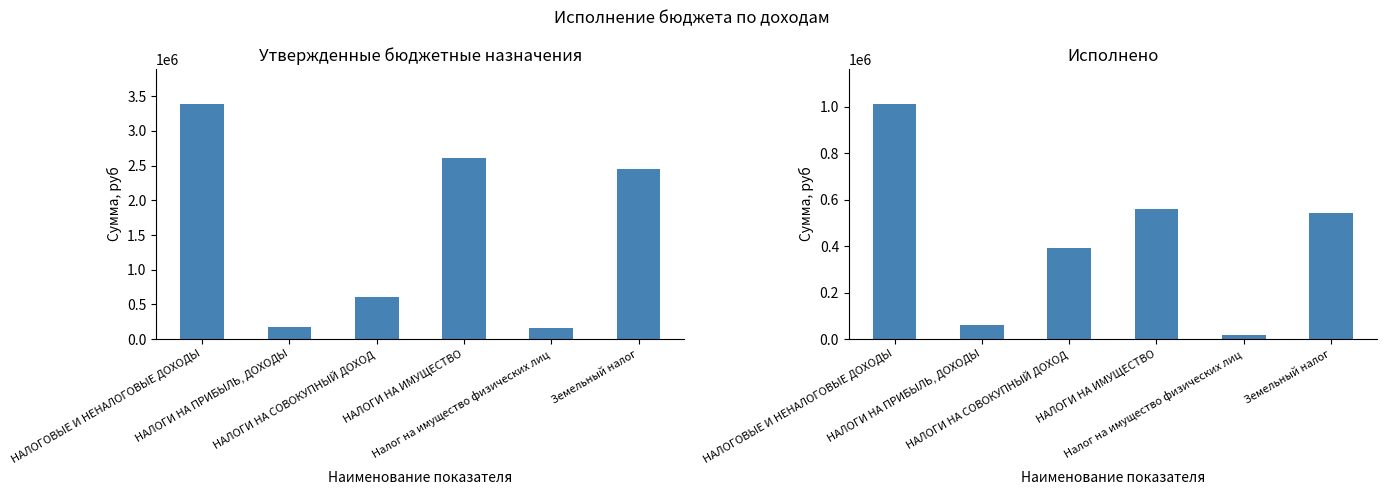

How many values in the Утвержденные бюджетные назначения series are below 2450000?

3